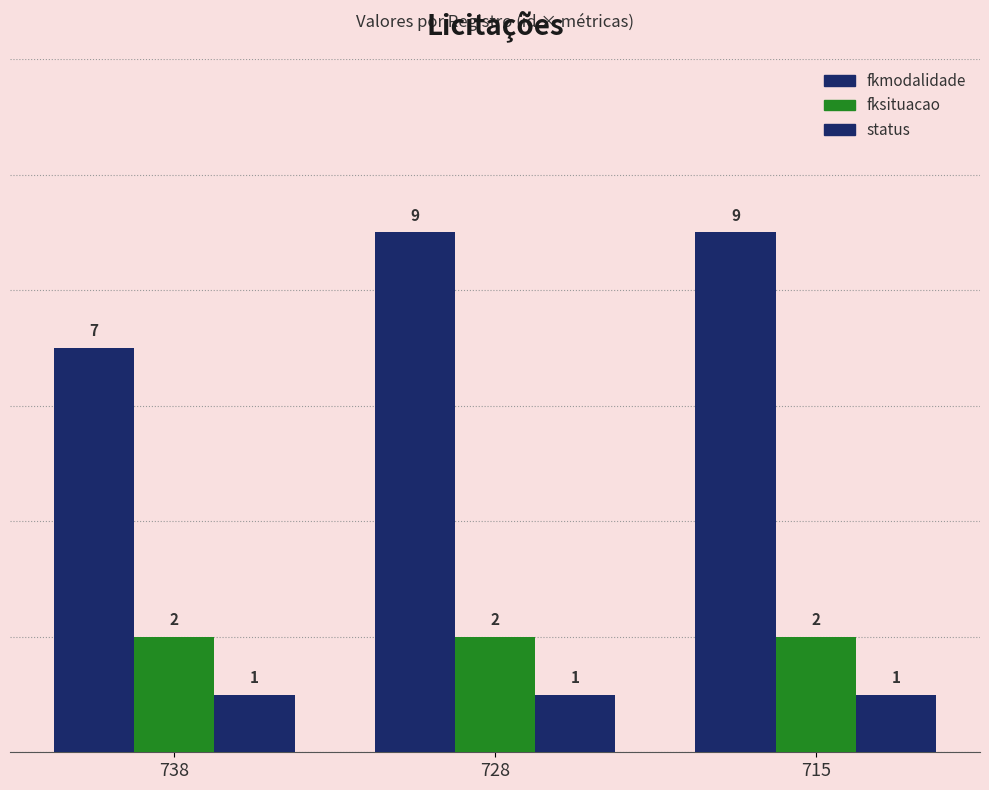

At which category is the sum across all series the highest?

728